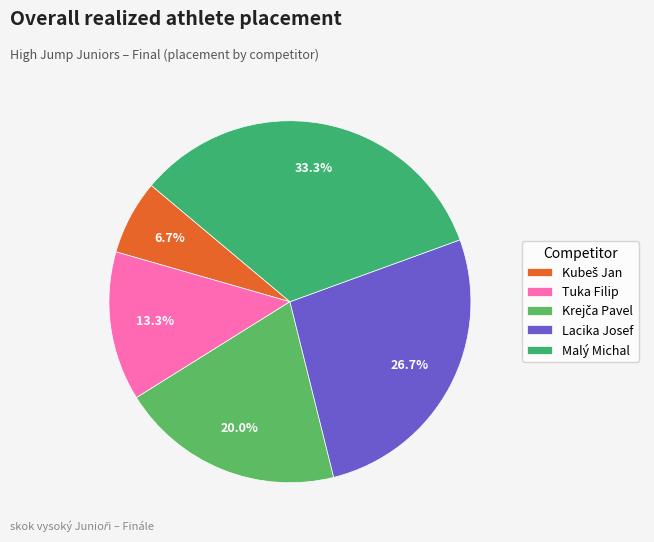

To the nearest percent, what is the combined percentage of Tuka Filip and Lacika Josef?

40%